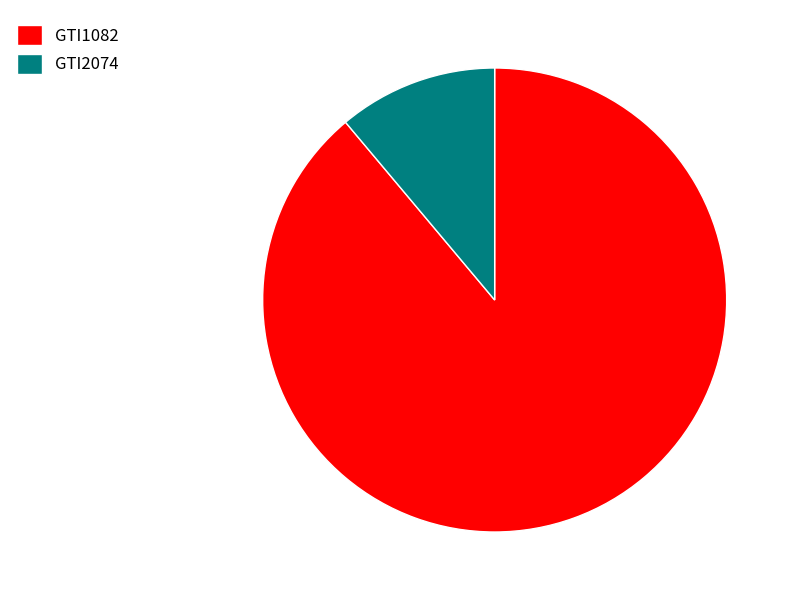

How many slices are in this pie chart?

2